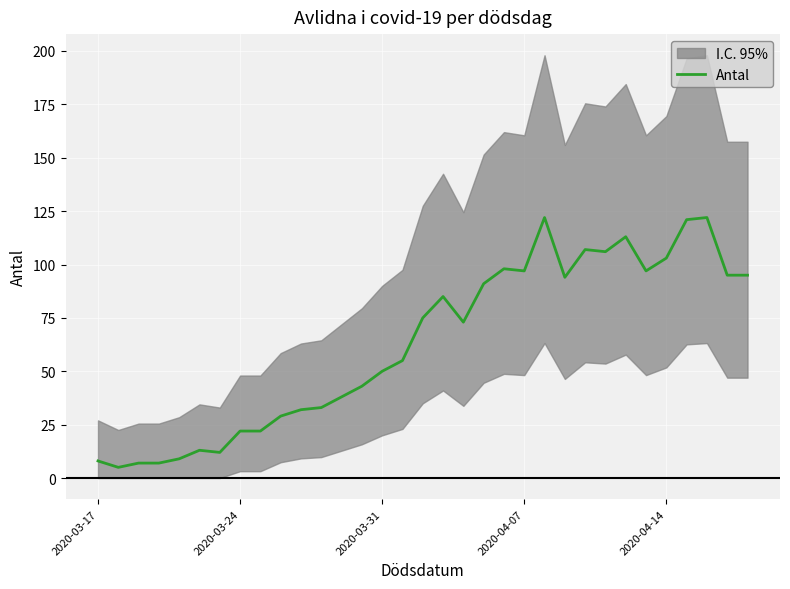

What is the lowest value of the Antal series?

5